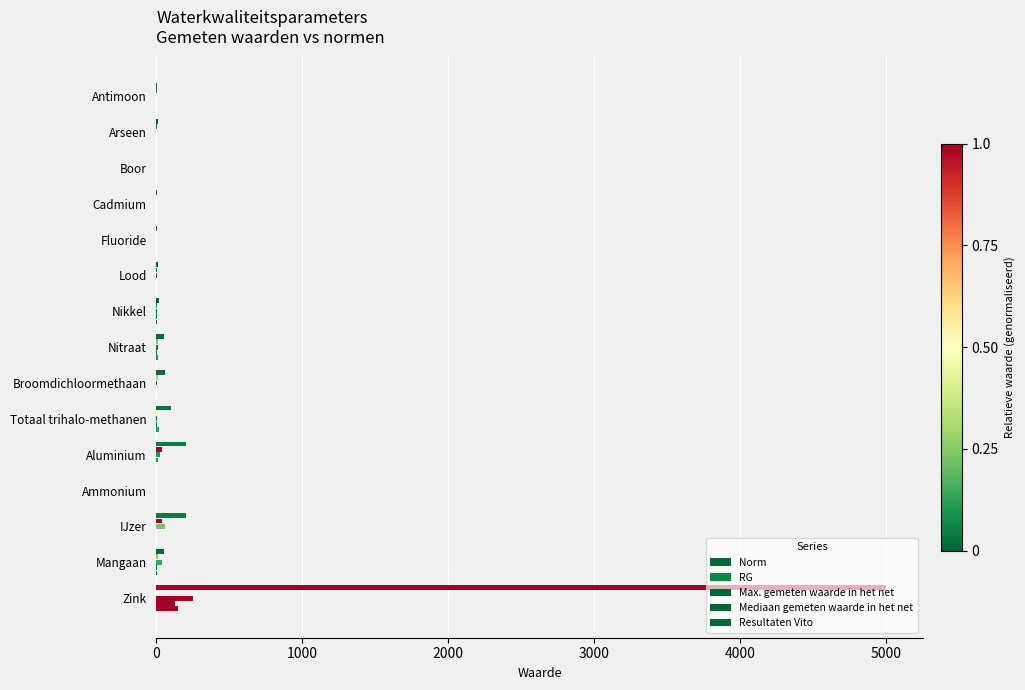

How many series are shown in this chart?

5